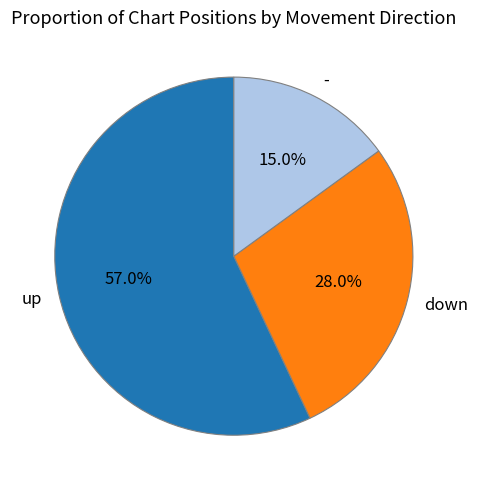

To the nearest percent, what portion does up represent?

57%